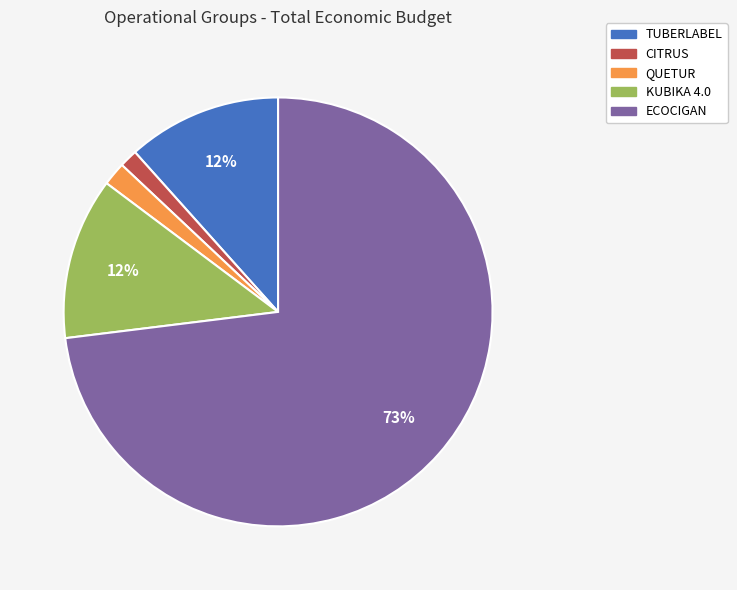

Is the sum of QUETUR and CITRUS greater than half?

No